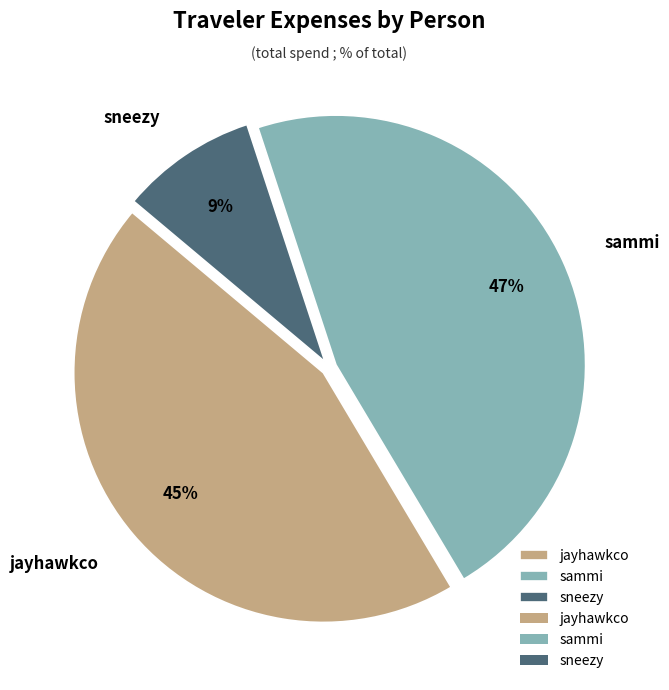

Does sneezy account for over 50% of the chart?

No